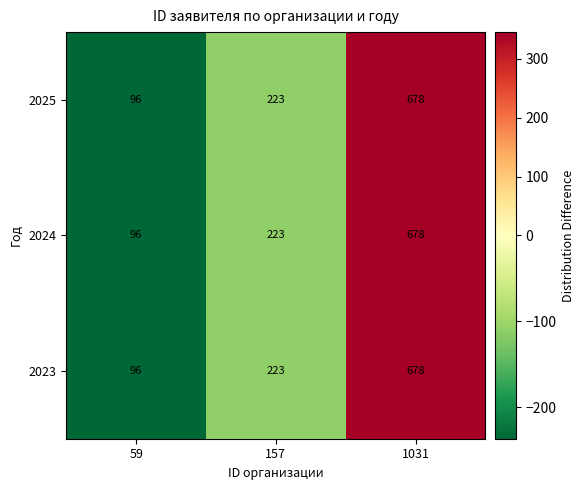

At which label is 2025 closest to 387?

157